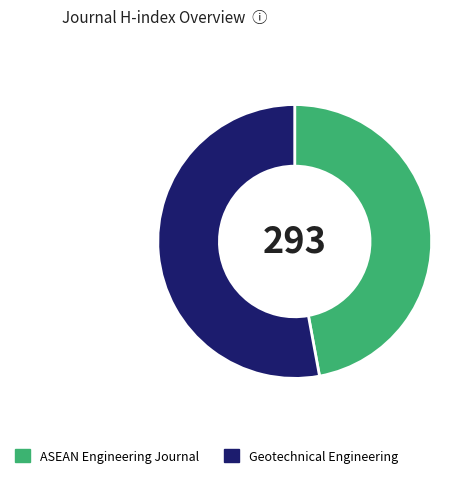

Between Geotechnical Engineering and ASEAN Engineering Journal, which is larger?

Geotechnical Engineering